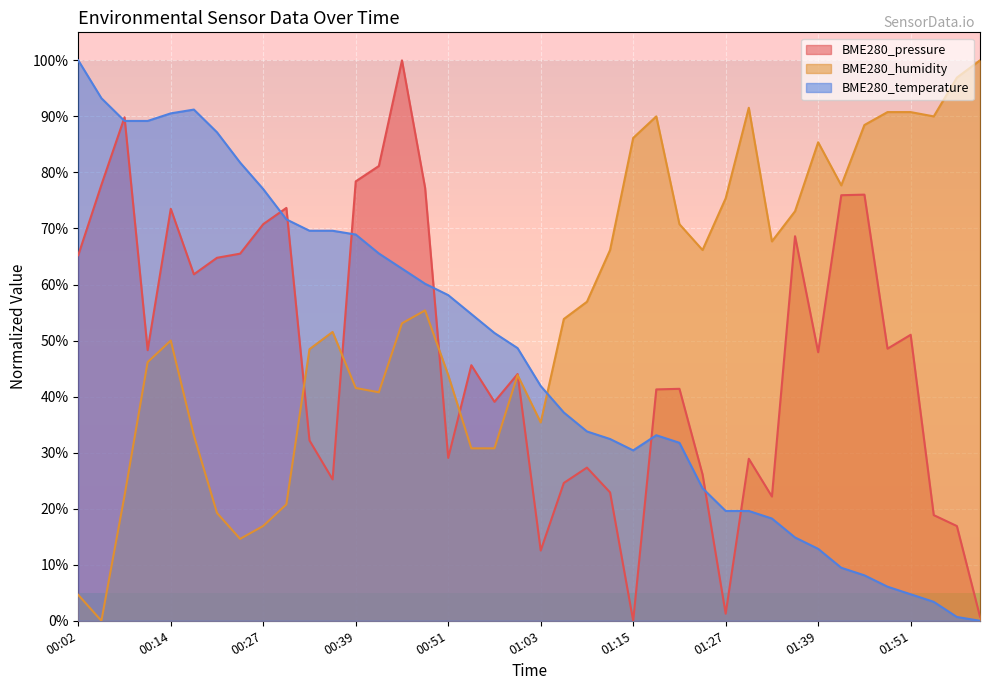

List the series in order of their peak value, lowest first.

BME280_pressure, BME280_temperature, BME280_humidity